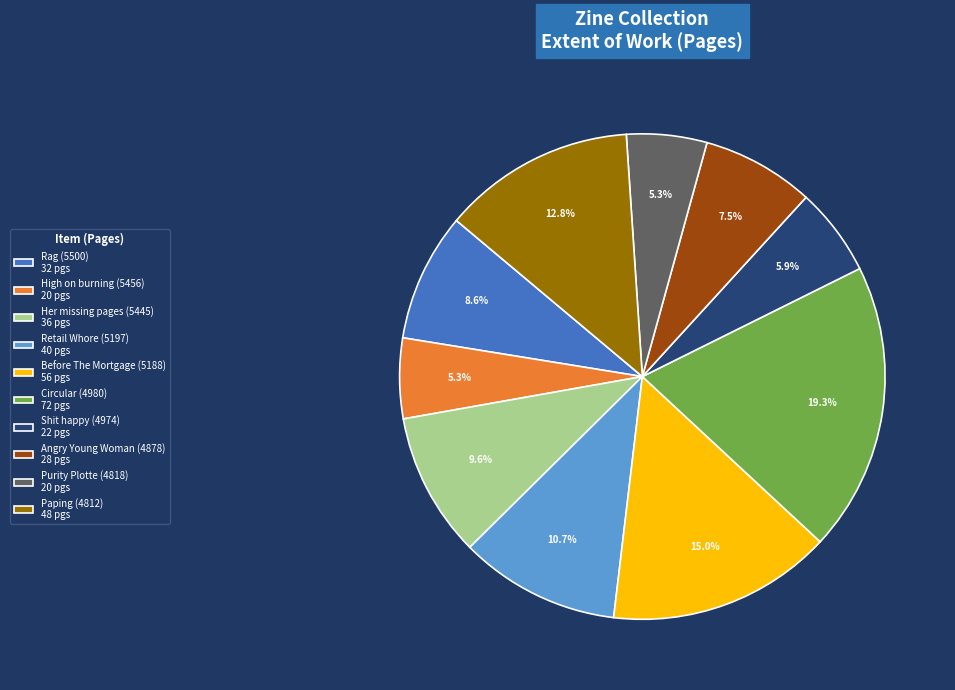

Which has a higher value, Before The Mortgage (5188) or Purity Plotte (4818)?

Before The Mortgage (5188)